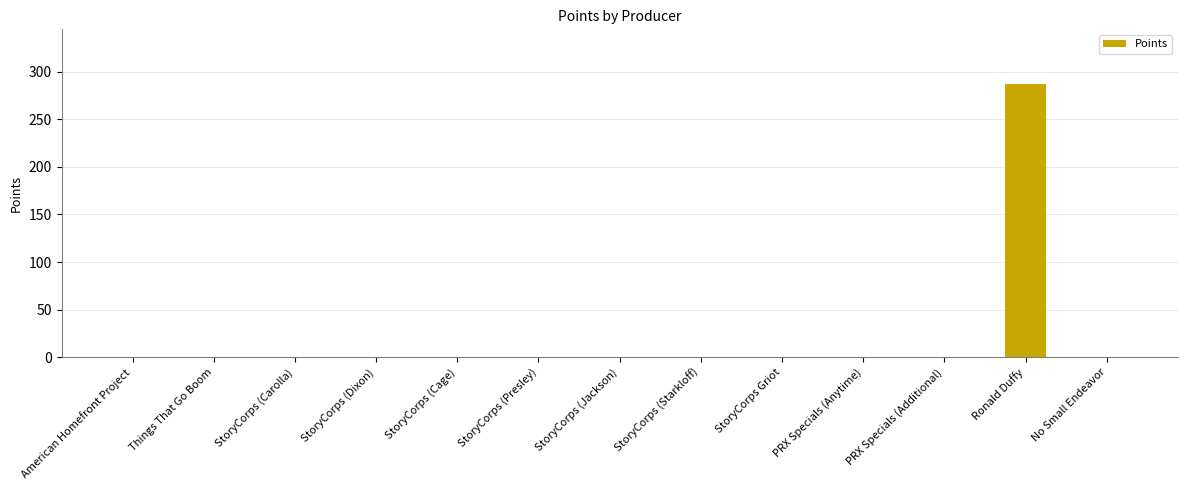

What is the sum of all values?

287